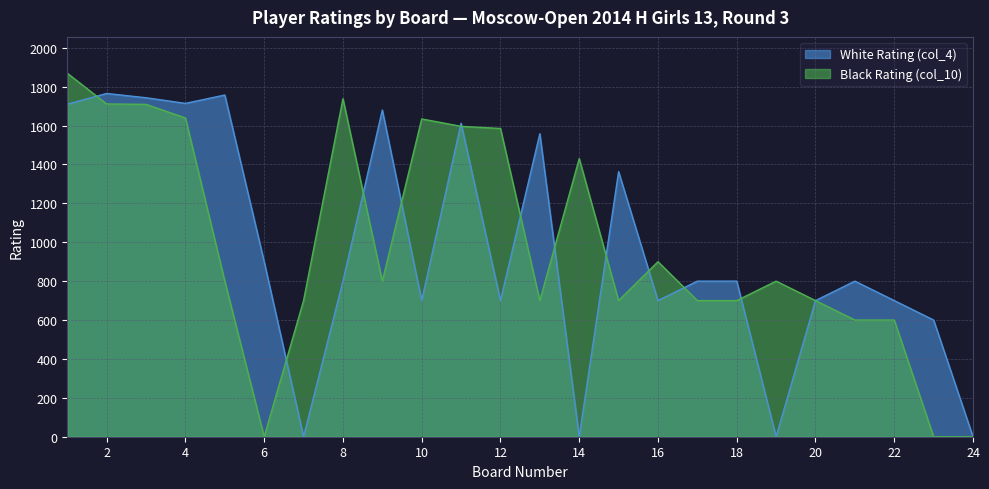

Reading left to right, transcribe all the data shown in this chart.

White Rating (col_4): 1710	1765	1743	1714	1757	900	0	800	1680	700	1612	700	1558	0	1363	700	800	800	0	700	800	700	600	0
Black Rating (col_10): 1869	1711	1709	1639	800	0	700	1738	800	1634	1596	1585	700	1430	700	900	700	700	800	700	600	600	0	0